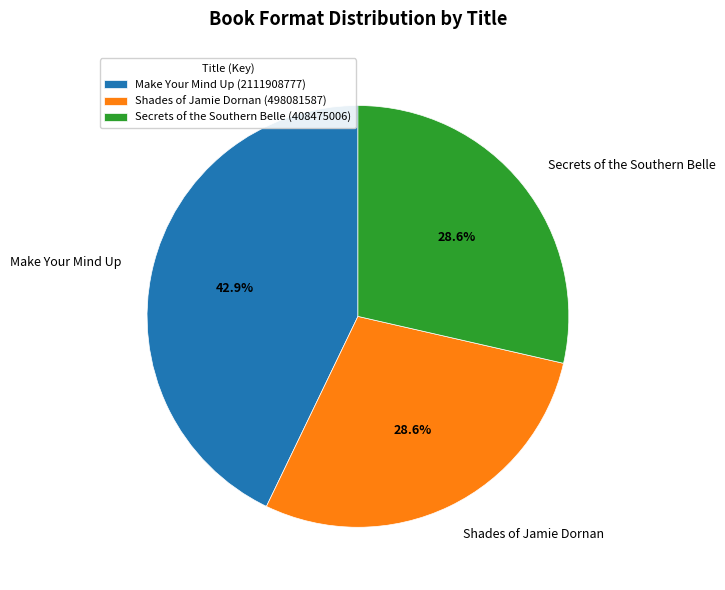

What is the ratio of the value at Make Your Mind Up to the value at Secrets of the Southern Belle?

1.5